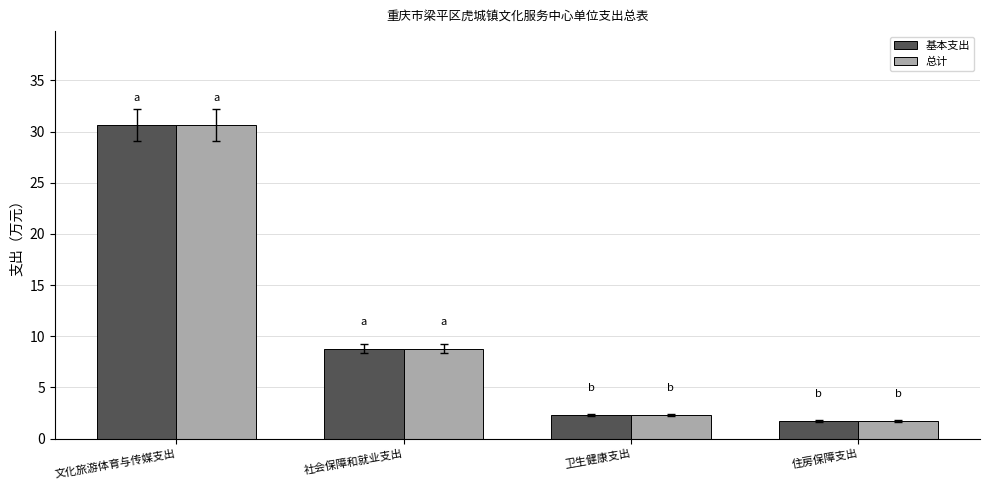

What is the sum of the 基本支出 values at 住房保障支出 and 卫生健康支出?

4.0